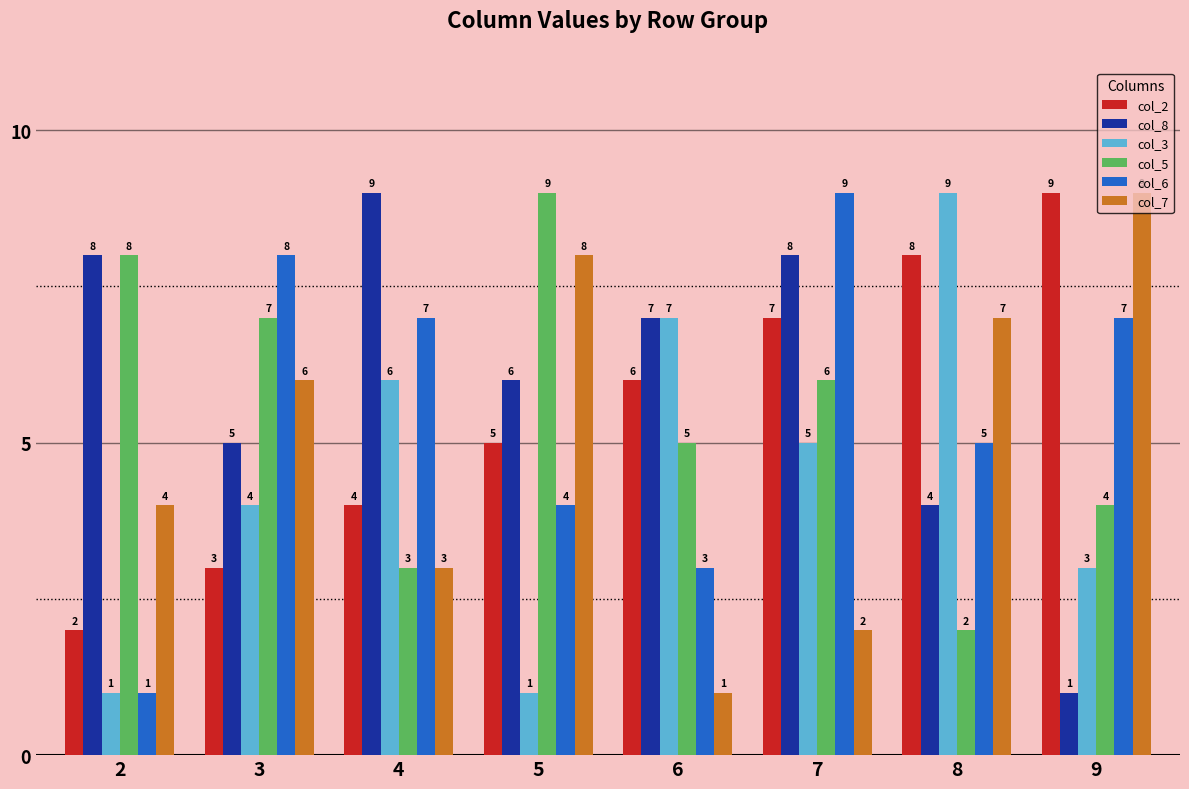

What is the difference between the highest and lowest values at 7?

7